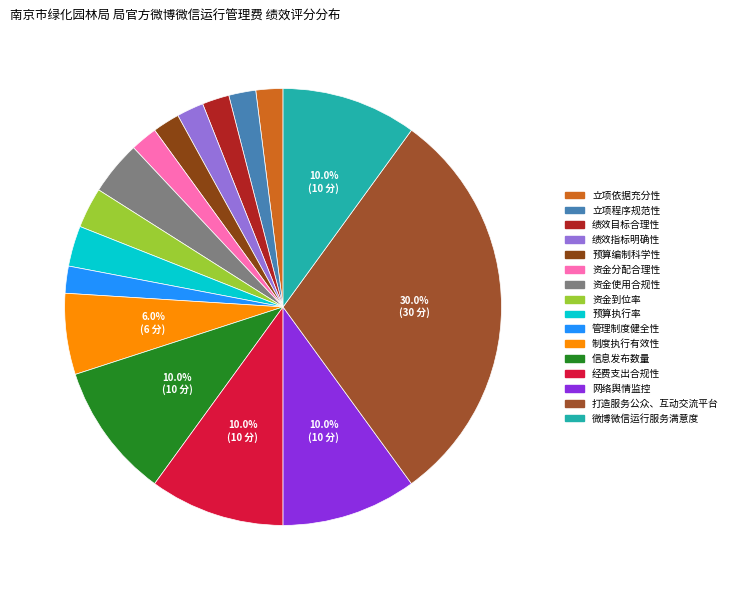

What percentage is the 绩效指标明确性 slice, to the nearest percent?

2%